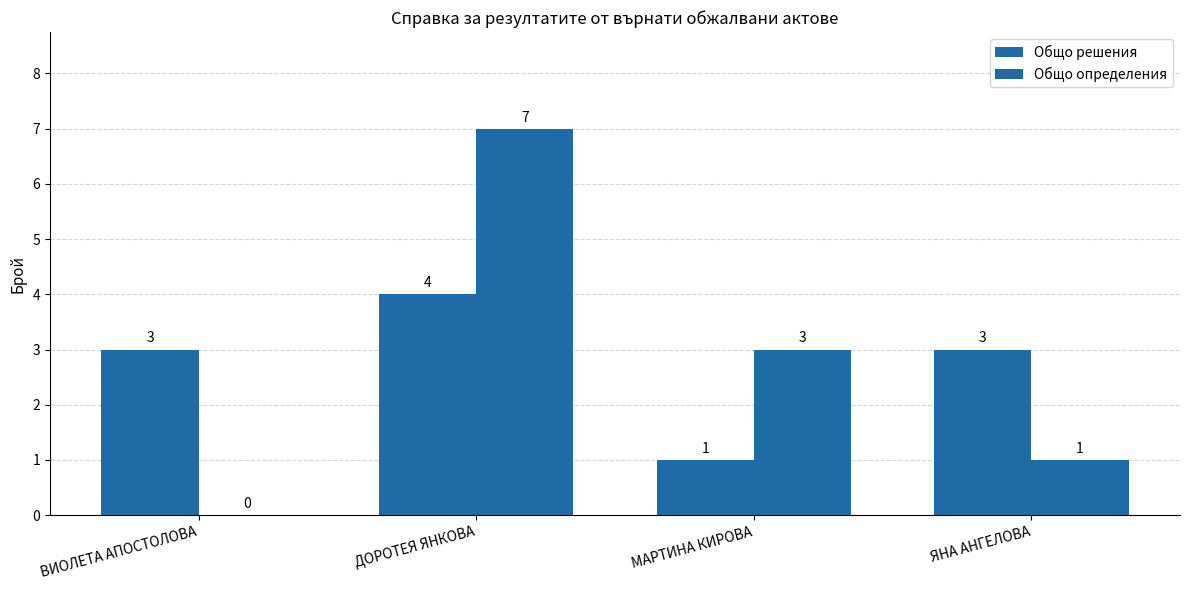

At which label does Общо определения first exceed 3?

ДОРОТЕЯ ЯНКОВА